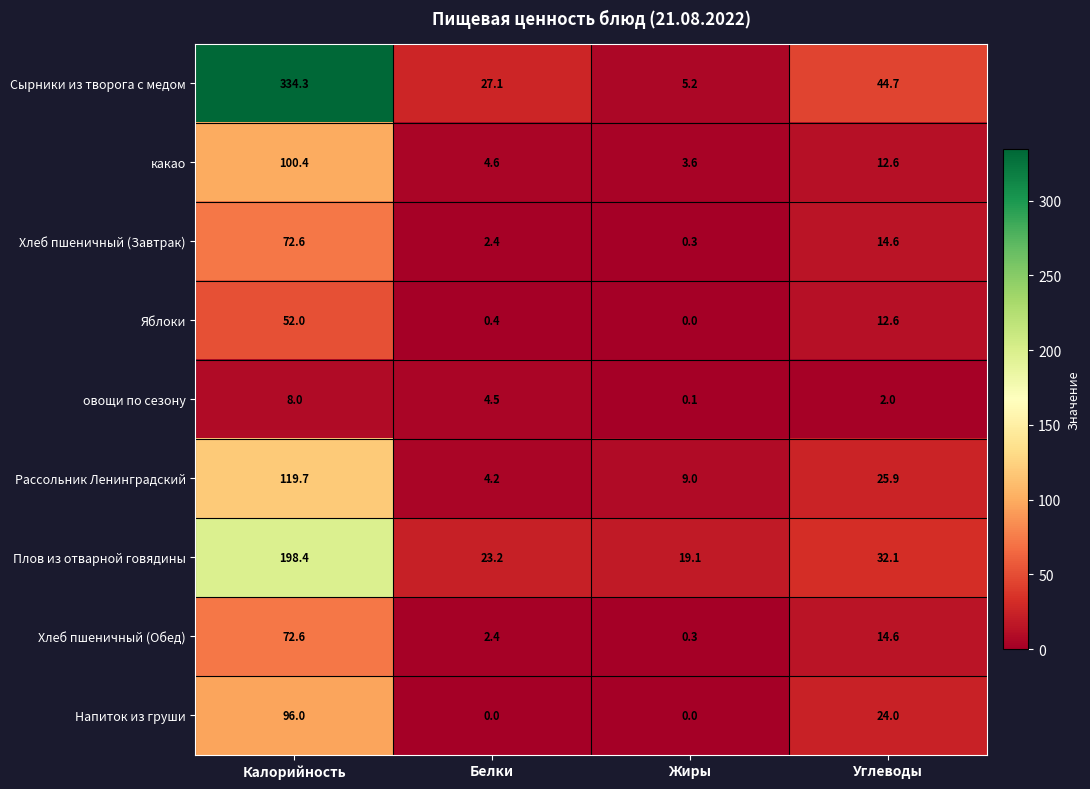

At which label does Хлеб пшеничный (Завтрак) first exceed 14?

Калорийность